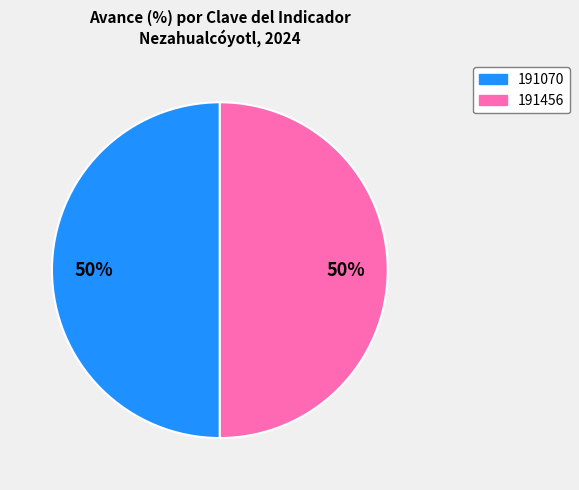

True or false: 191456 accounts for 61% of the total.

False